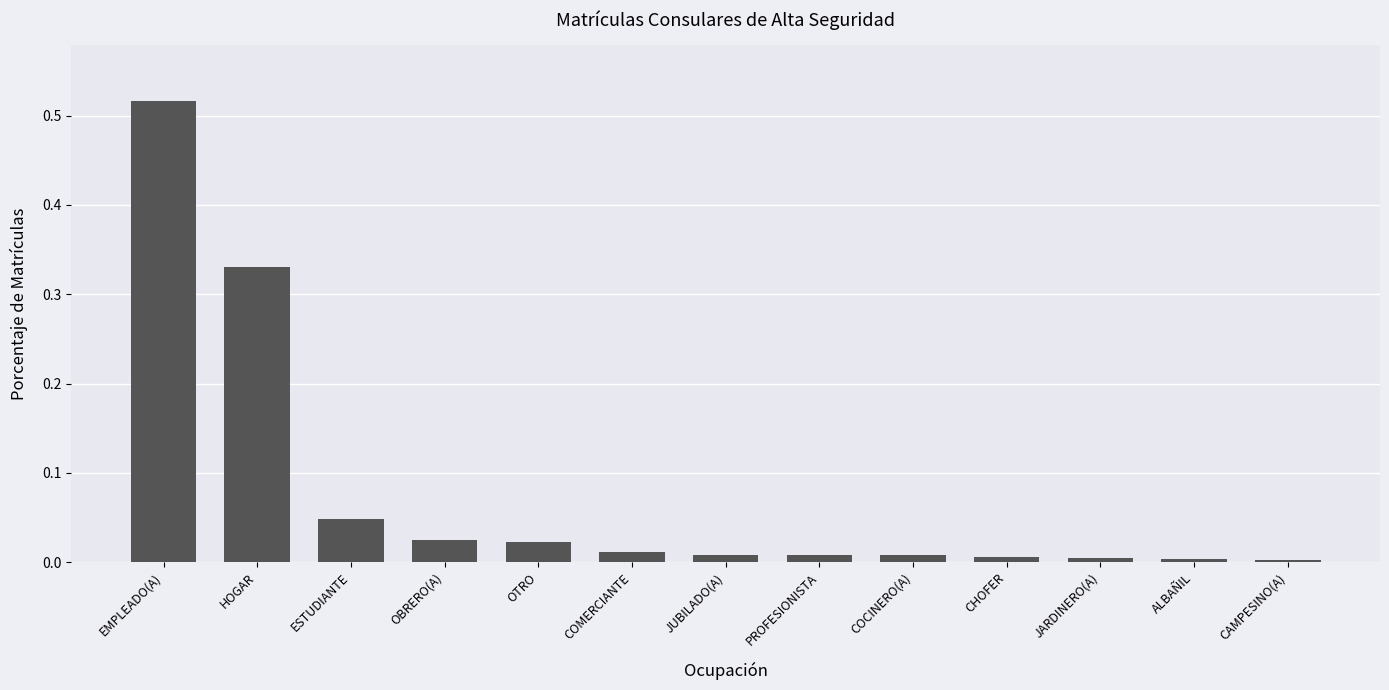

True or false: the data shows 0.0 at CAMPESINO(A).

True